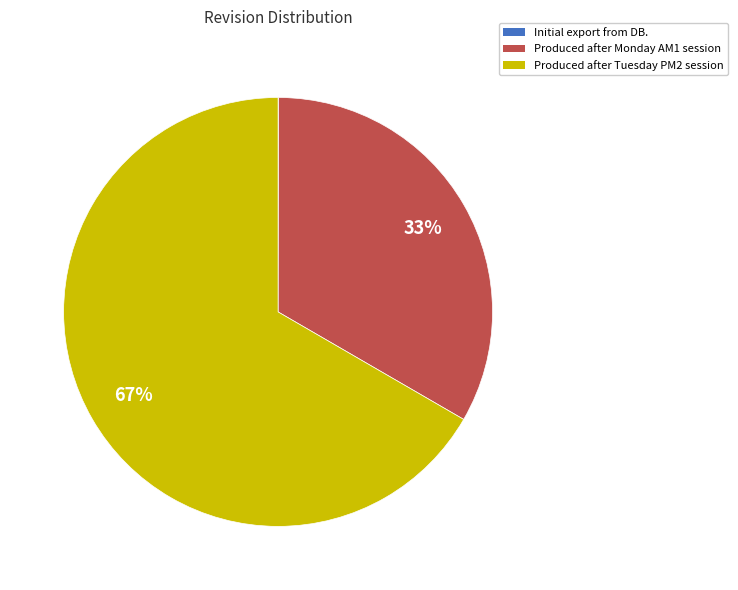

Between Produced after Monday AM1 session and Produced after Tuesday PM2 session, which is larger?

Produced after Tuesday PM2 session